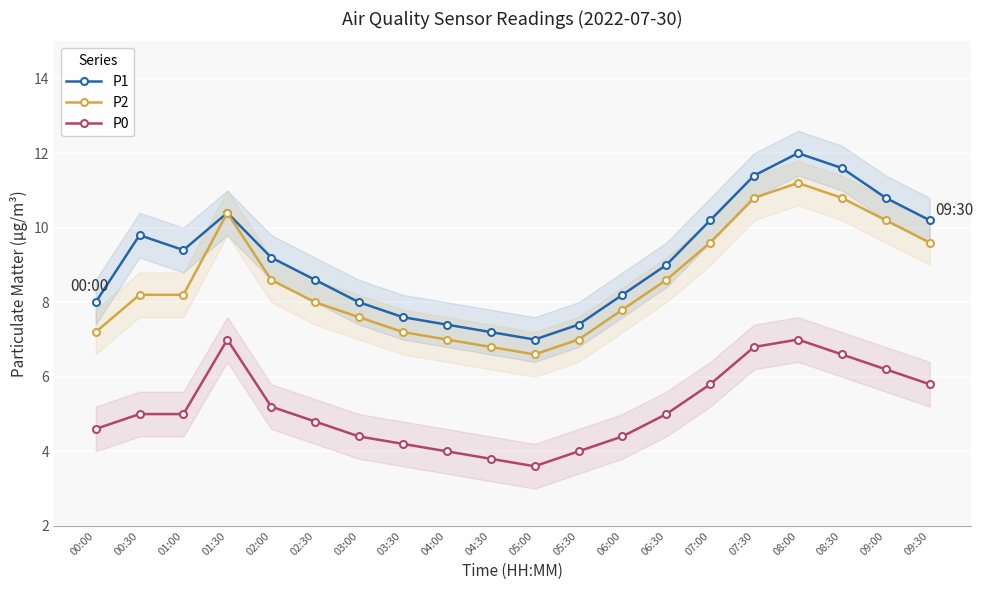

What is the difference between the maximum and minimum values in the P2 series?

4.6